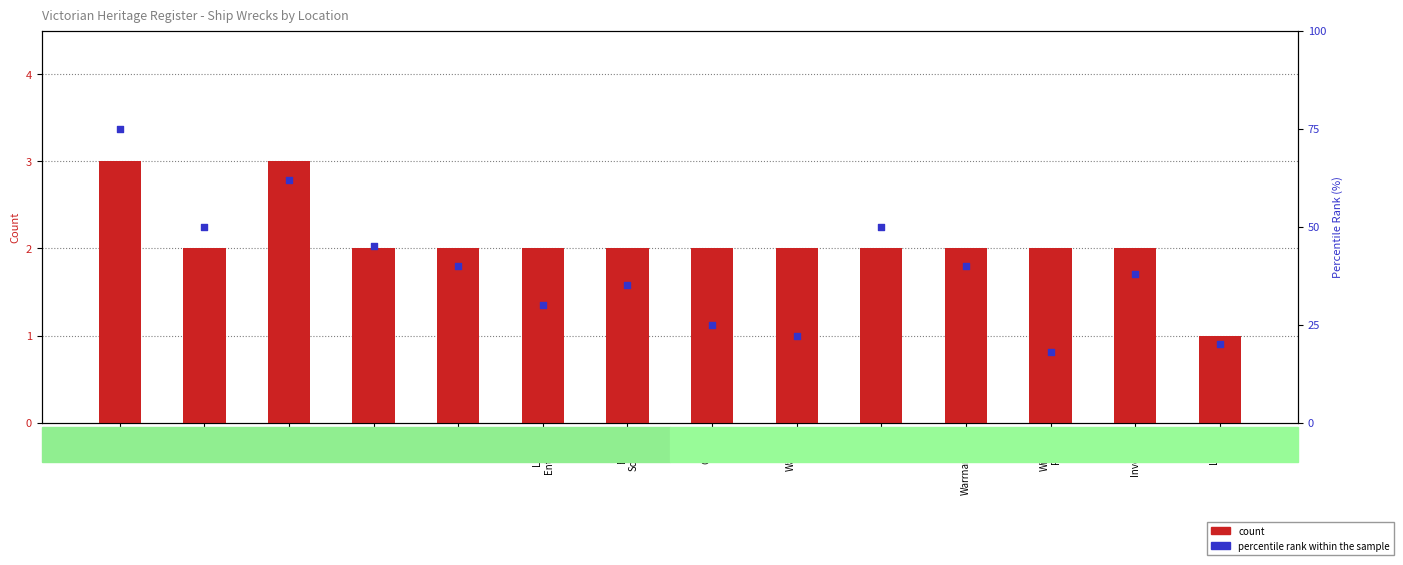

Which series has the widest spread of Y values?

percentile rank within the sample